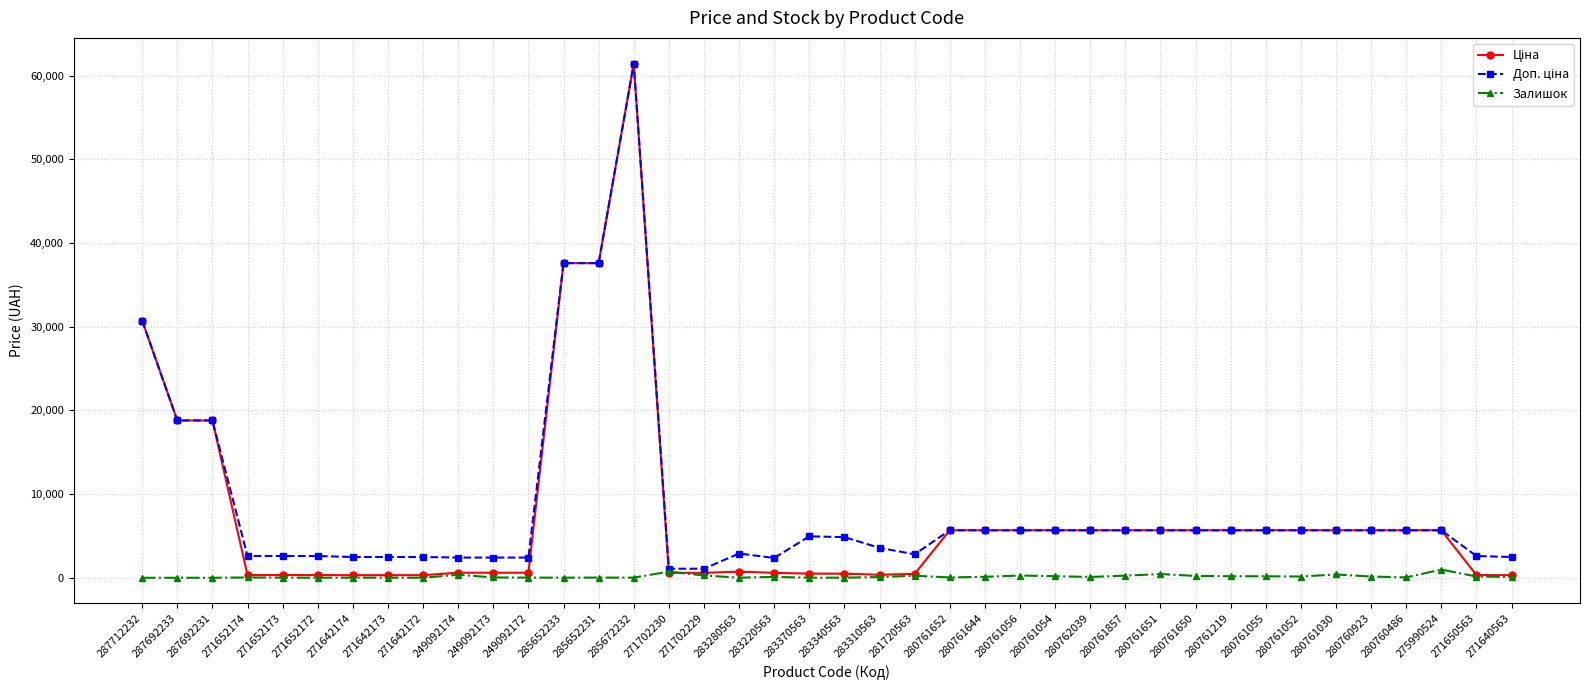

Is it true that Залишок equals 37.0 at 271652174?

True